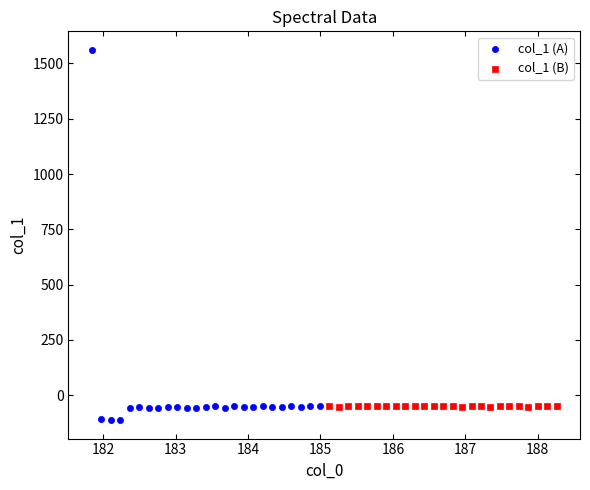

Which series has the largest Y range (max minus min)?

col_1 (A)